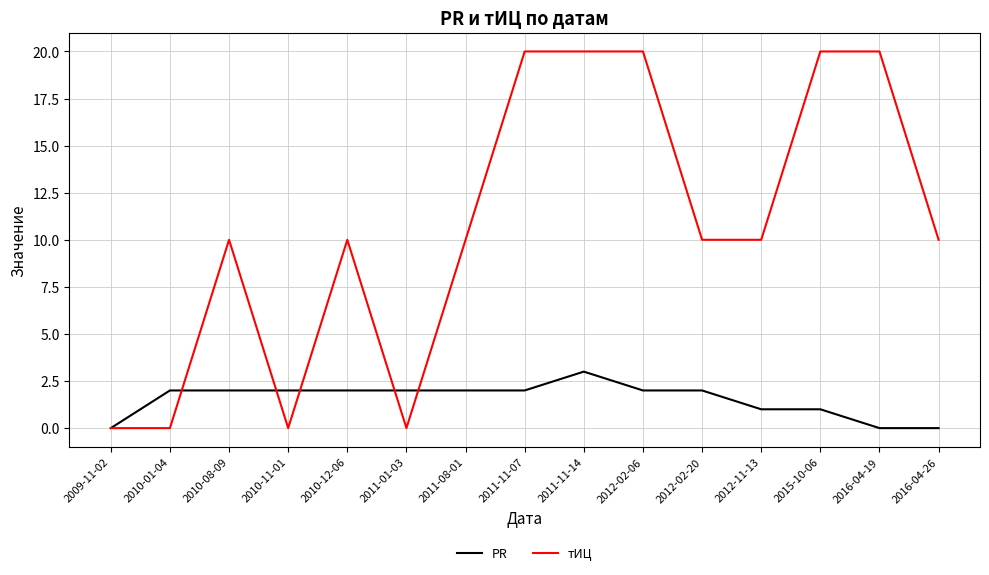

Between 2010-01-04 and 2012-02-06, which series saw the biggest shift?

тИЦ